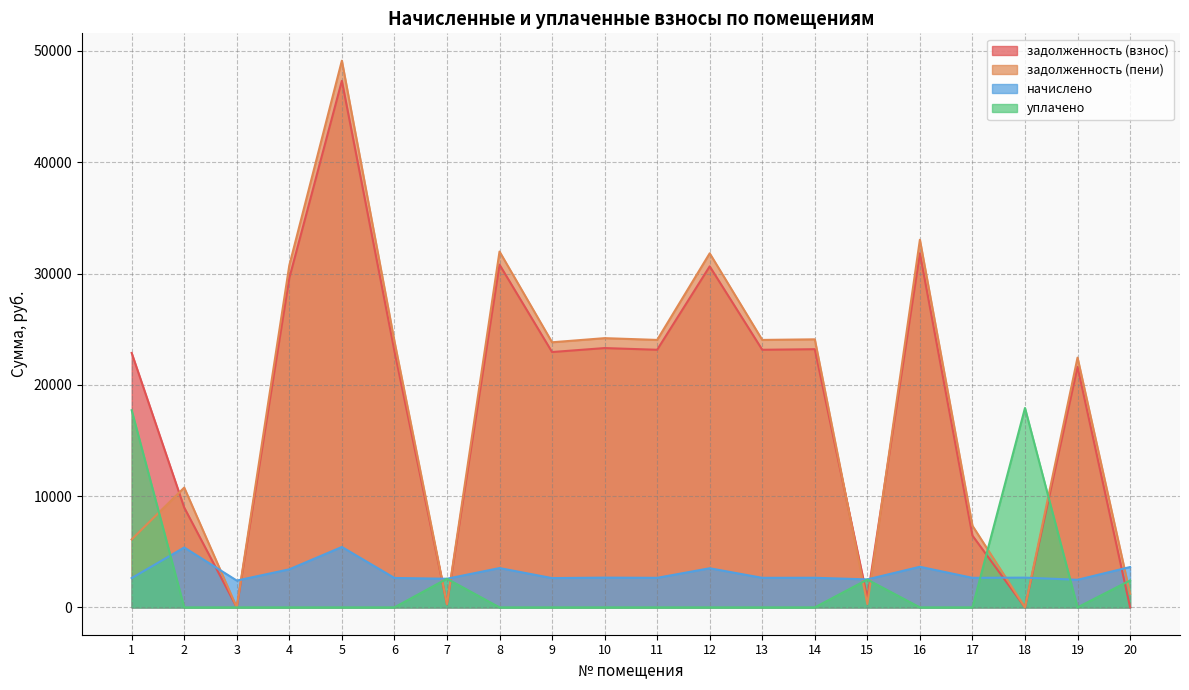

How many data points in задолженность (взнос) are less than 23046?

10